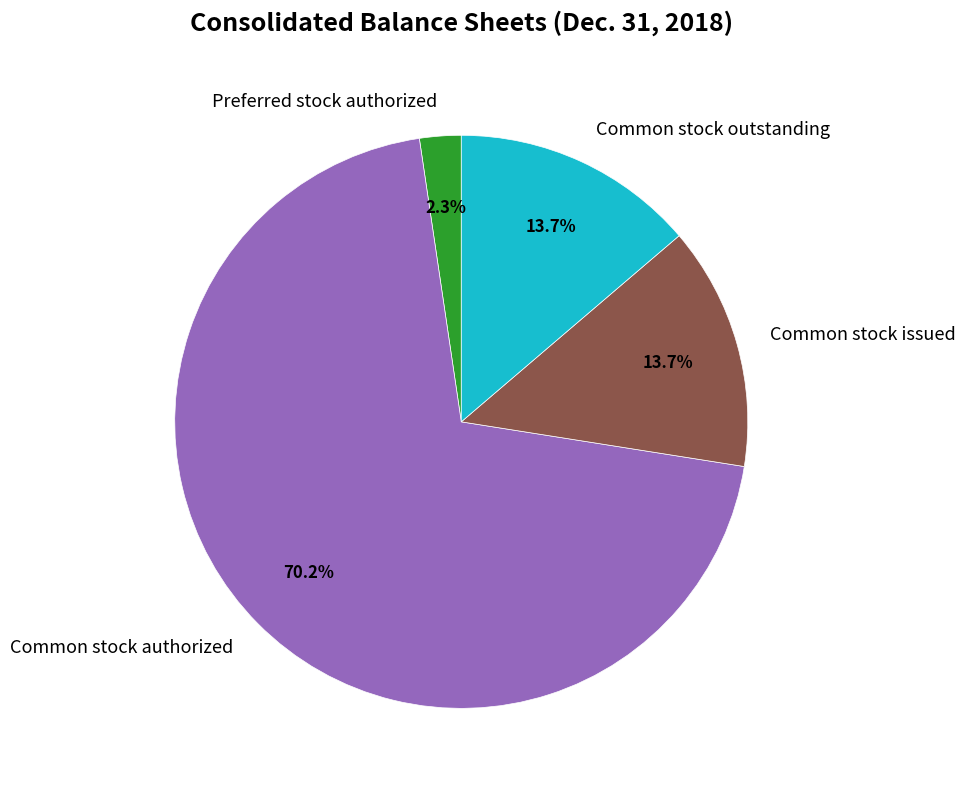

How much of the chart is everything except Common stock outstanding?

86.3%